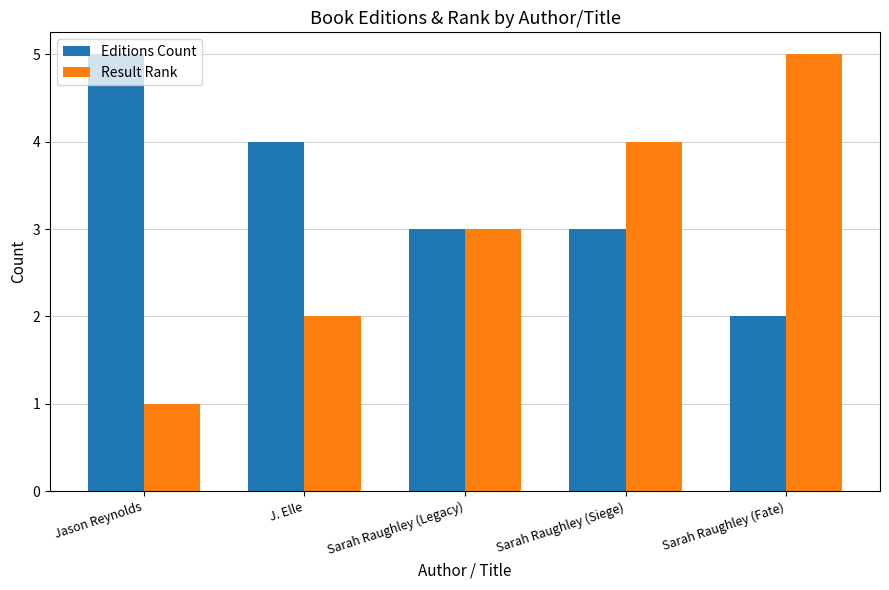

The value of Editions Count at Sarah Raughley (Siege) is 1. True or false?

False